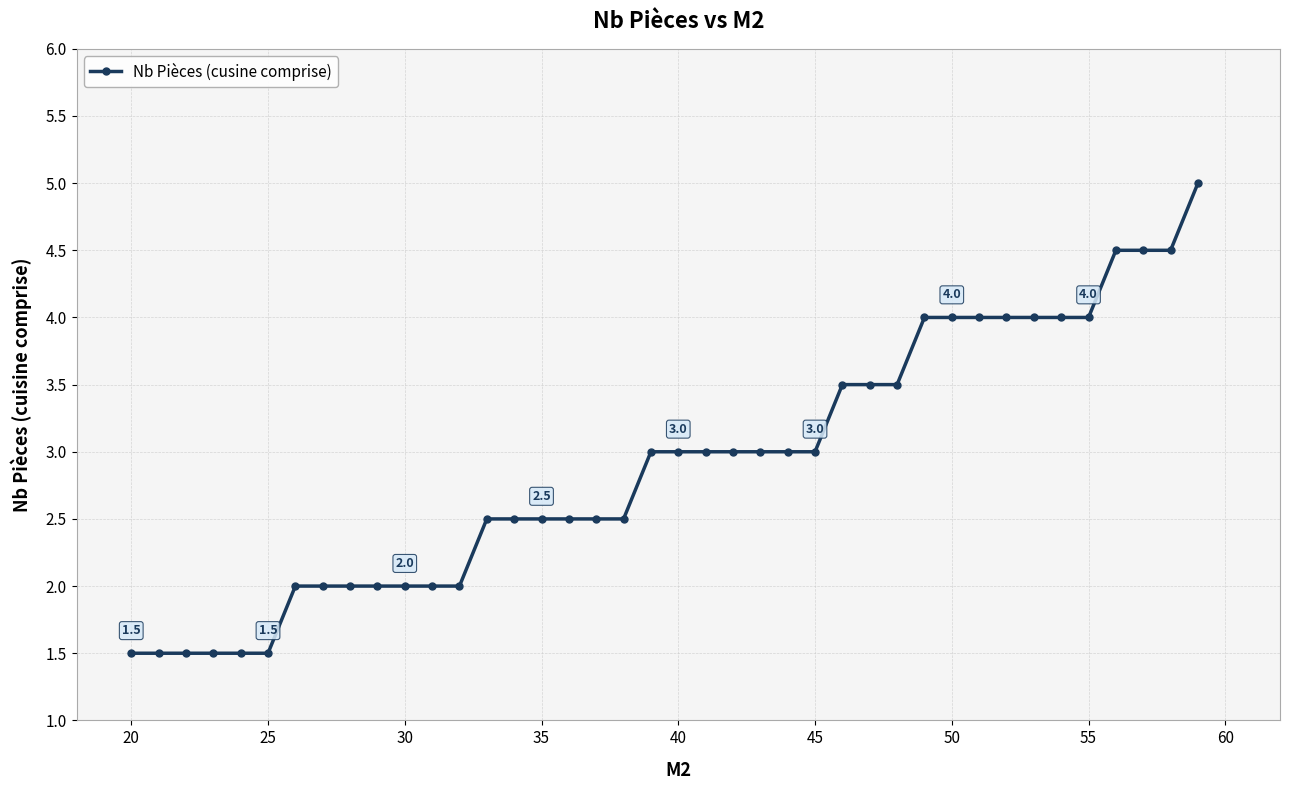

What is the difference between the second highest and minimum values?

3.0